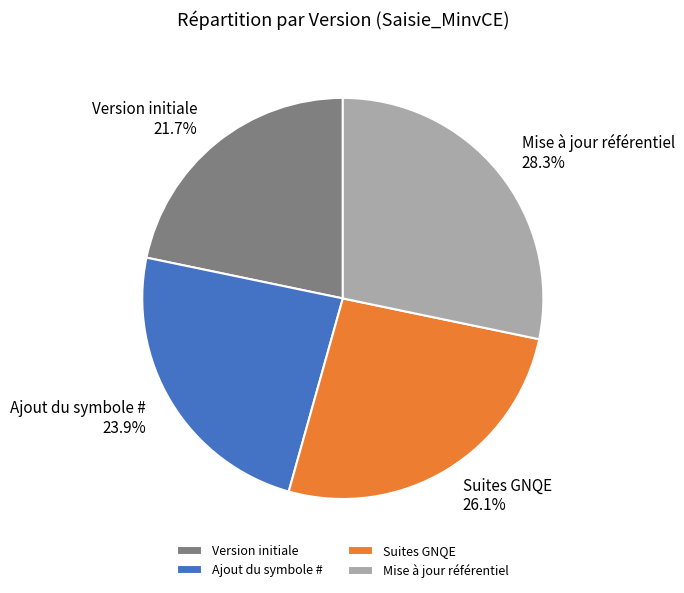

Approximately how many times larger is the value at Version initiale compared to Suites GNQE?

0.8